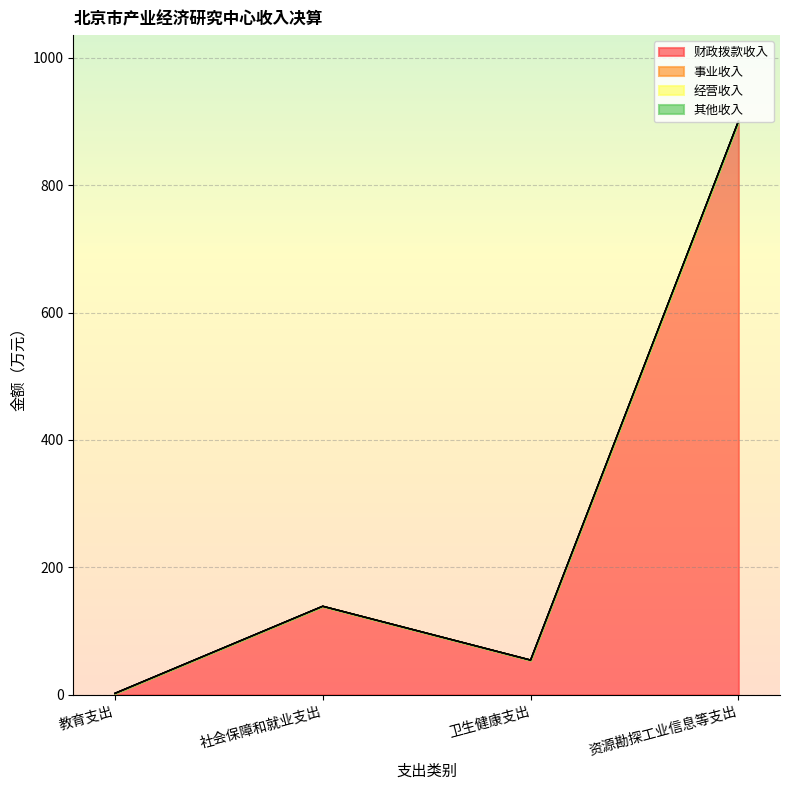

The value of 财政拨款收入 at 教育支出 is 2.1. True or false?

True